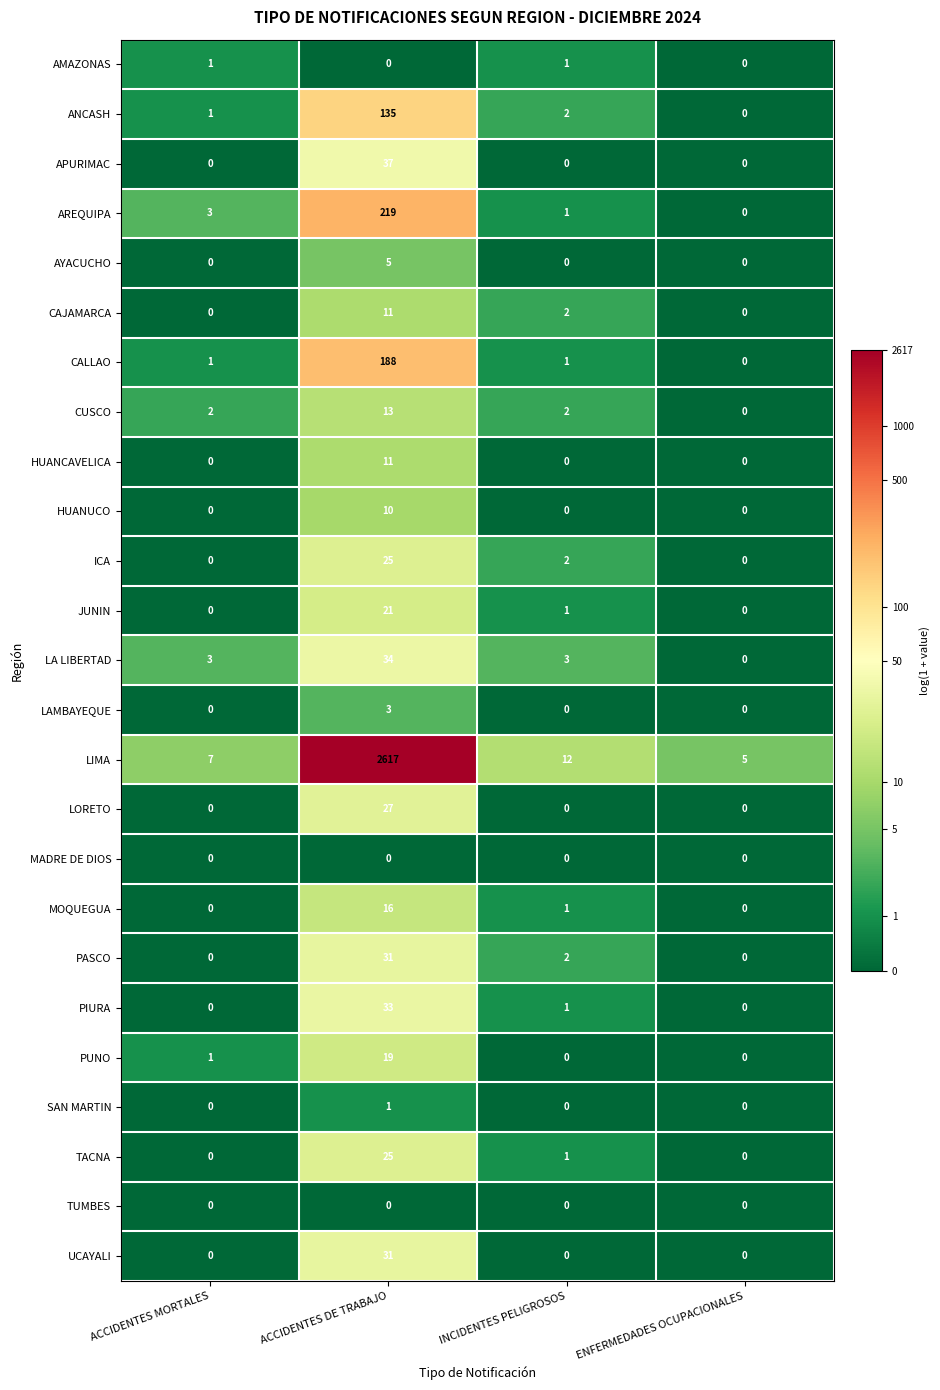

What is the average value of the UCAYALI series?

8